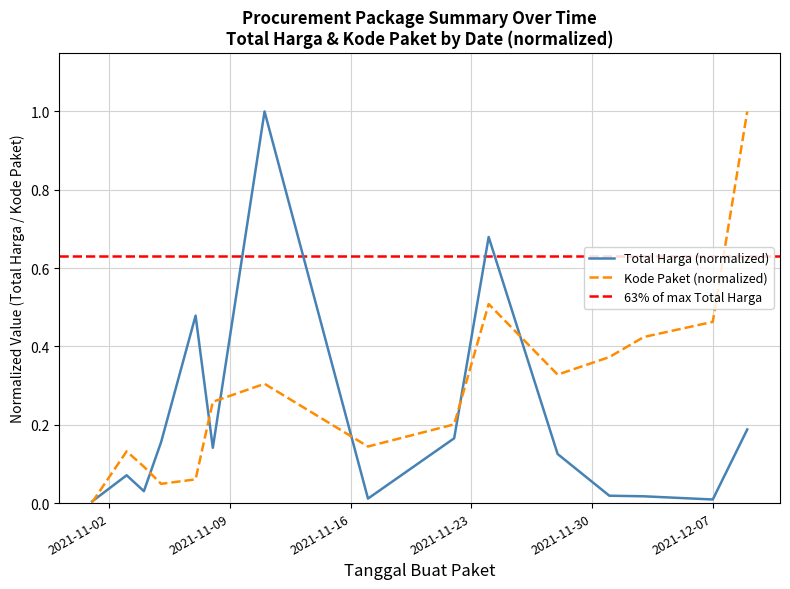

At which category is the sum across all series the highest?

2021-11-11